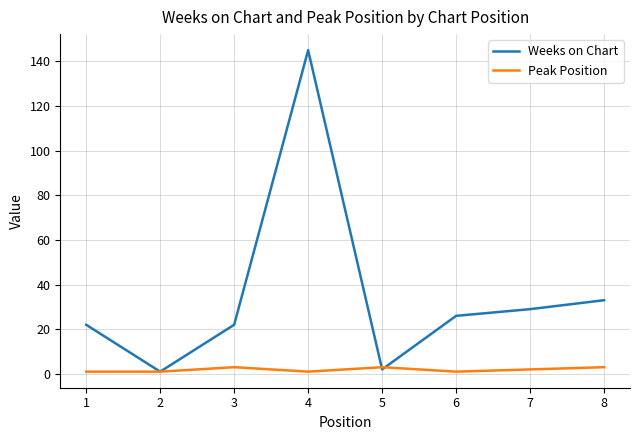

At how many categories does at least one series exceed 131?

1